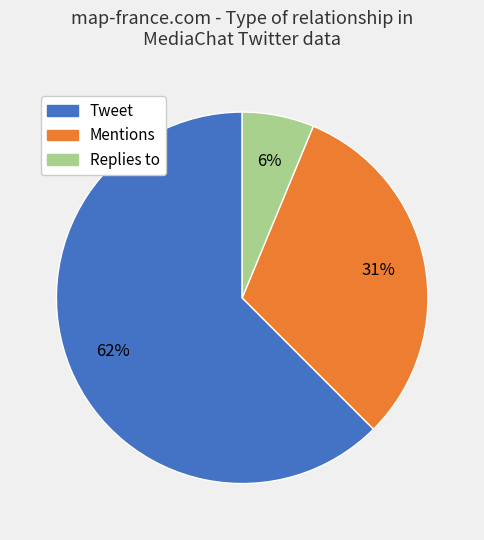

To the nearest percent, what is the average slice percentage?

33%